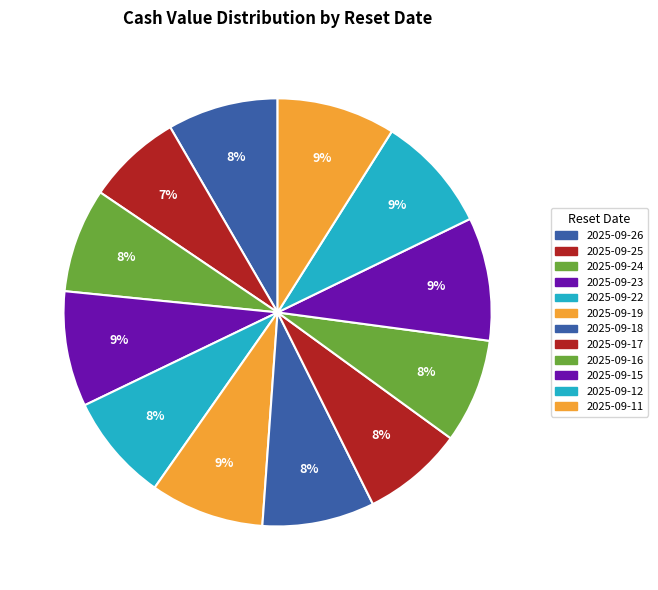

What percentage is the 2025-09-26 slice, to the nearest percent?

8%